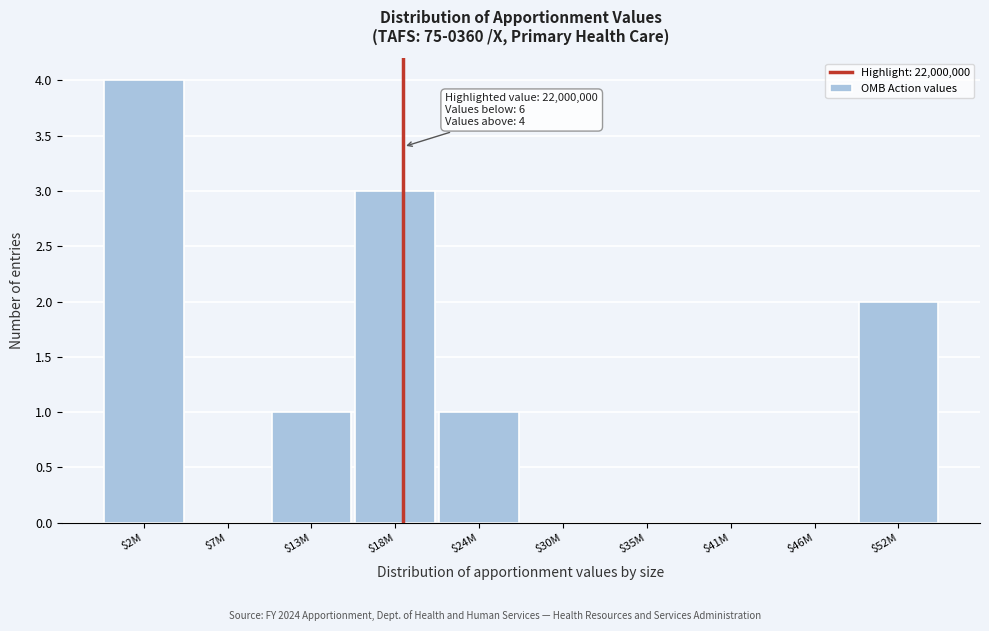

What is the greatest value displayed?

4